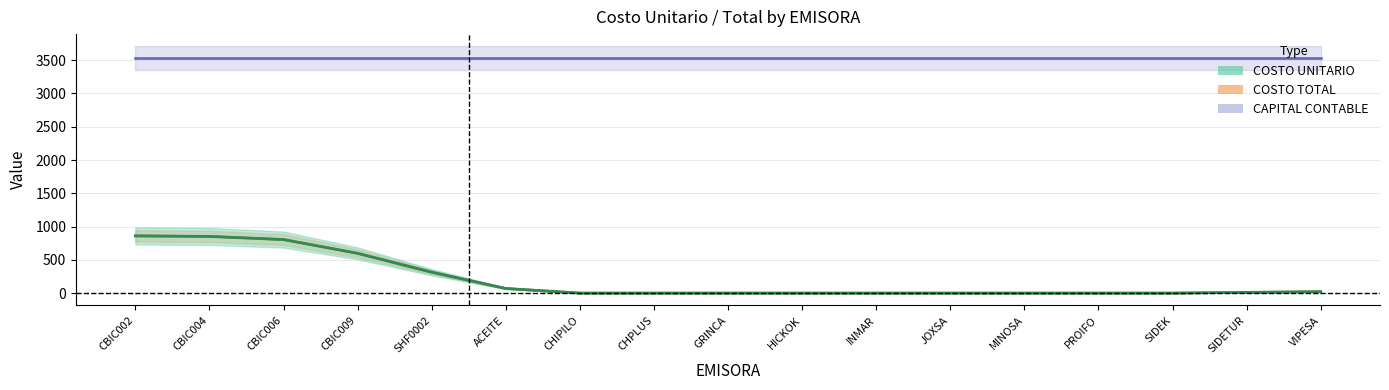

What is the difference between the maximum and minimum values in the COSTO TOTAL series?

859.8